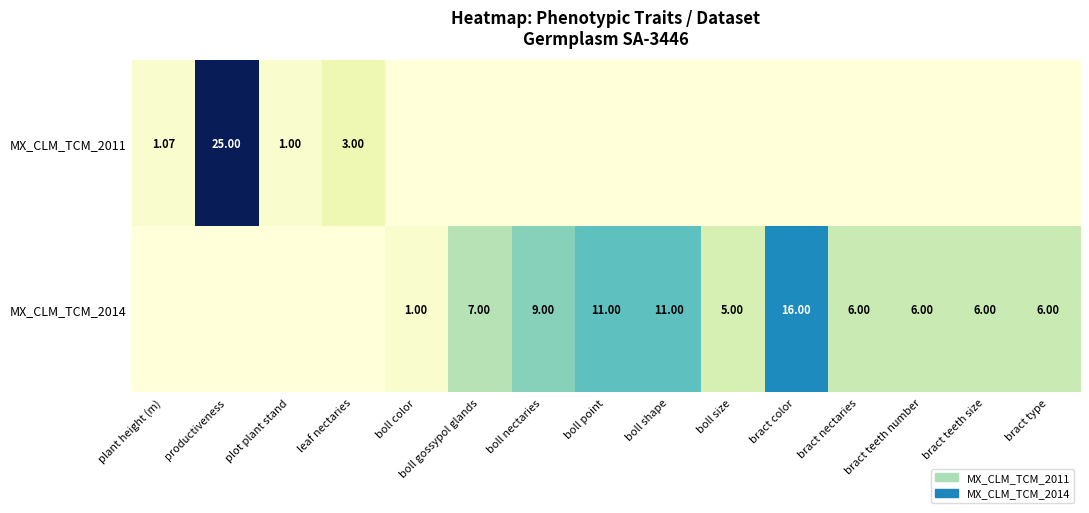

Which category has the highest value across all series?

productiveness